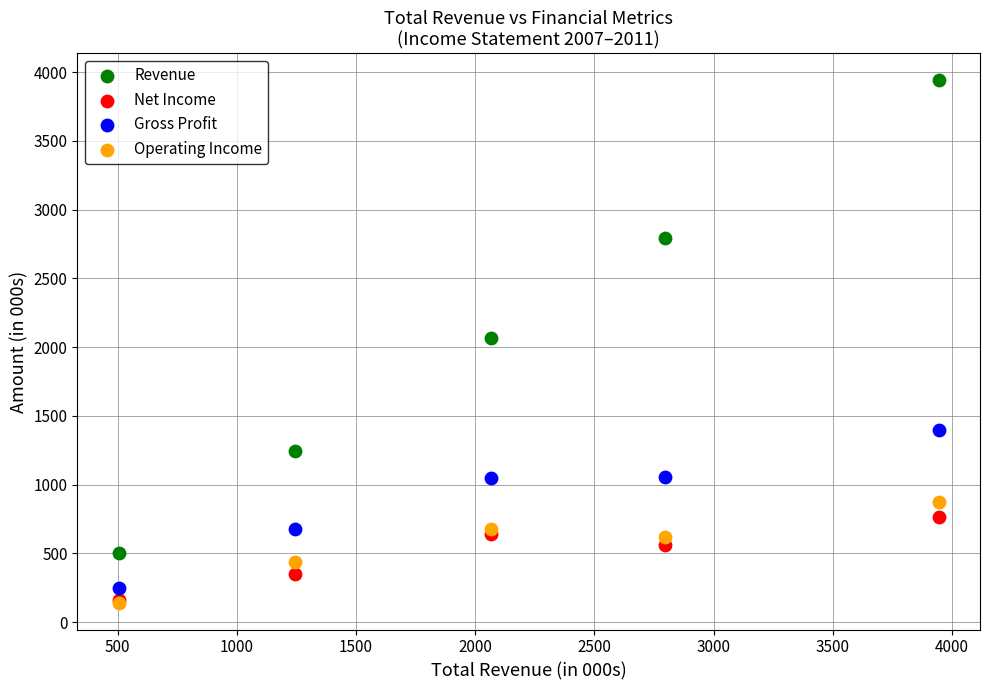

What are all the series names shown in the legend?

Revenue, Net Income, Gross Profit, Operating Income